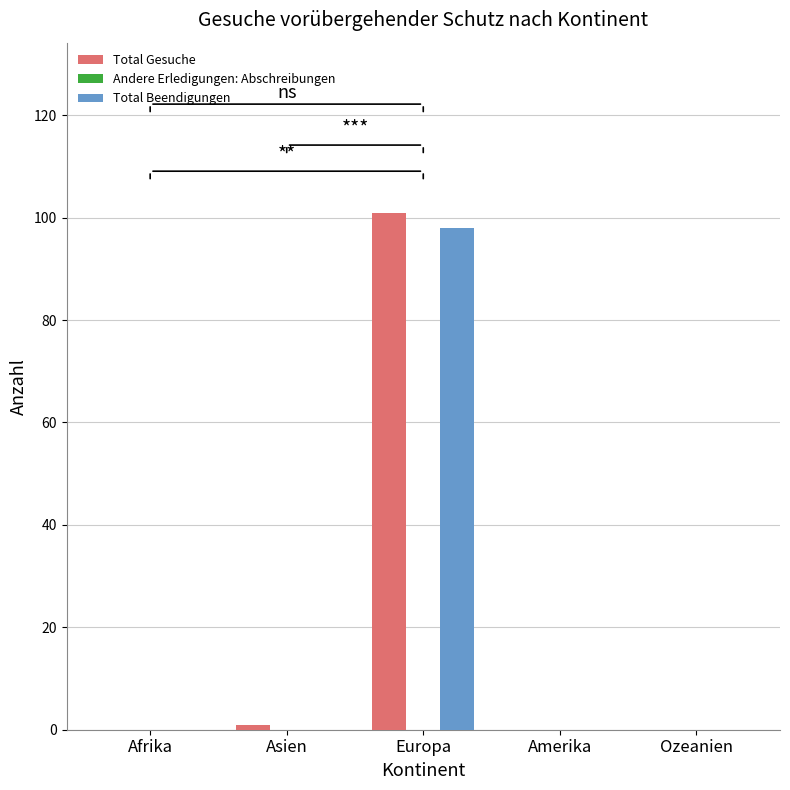

The value of Total Beendigungen at Afrika is 50. True or false?

False